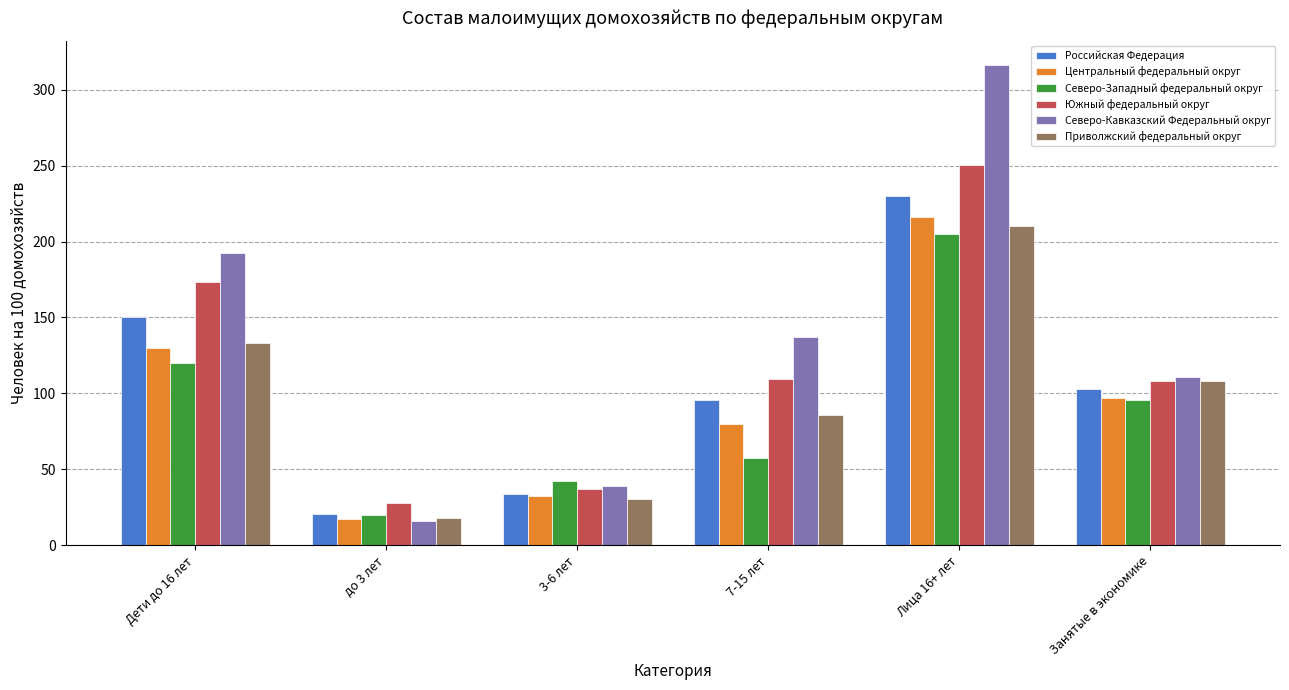

Are the bars grouped side by side (vs. stacked)?

Yes